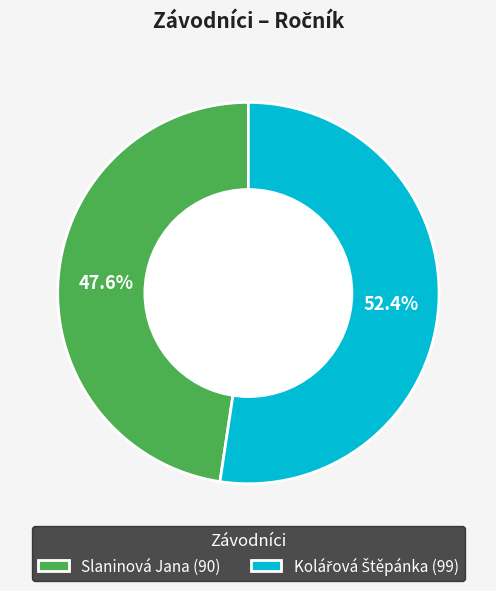

Is it true that Slaninová Jana is 48% of the pie?

True